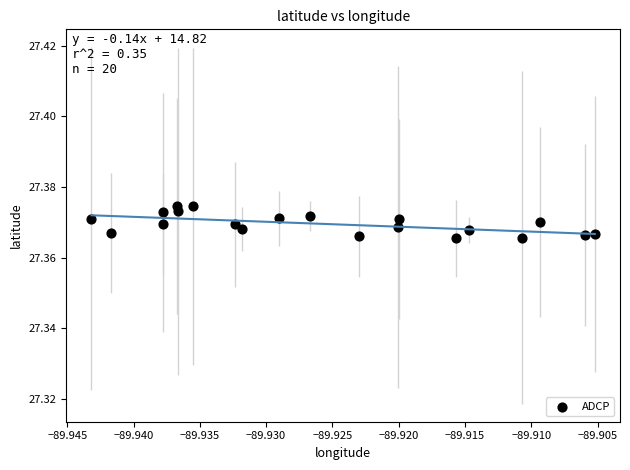

How many points are shown in the scatter plot?

20